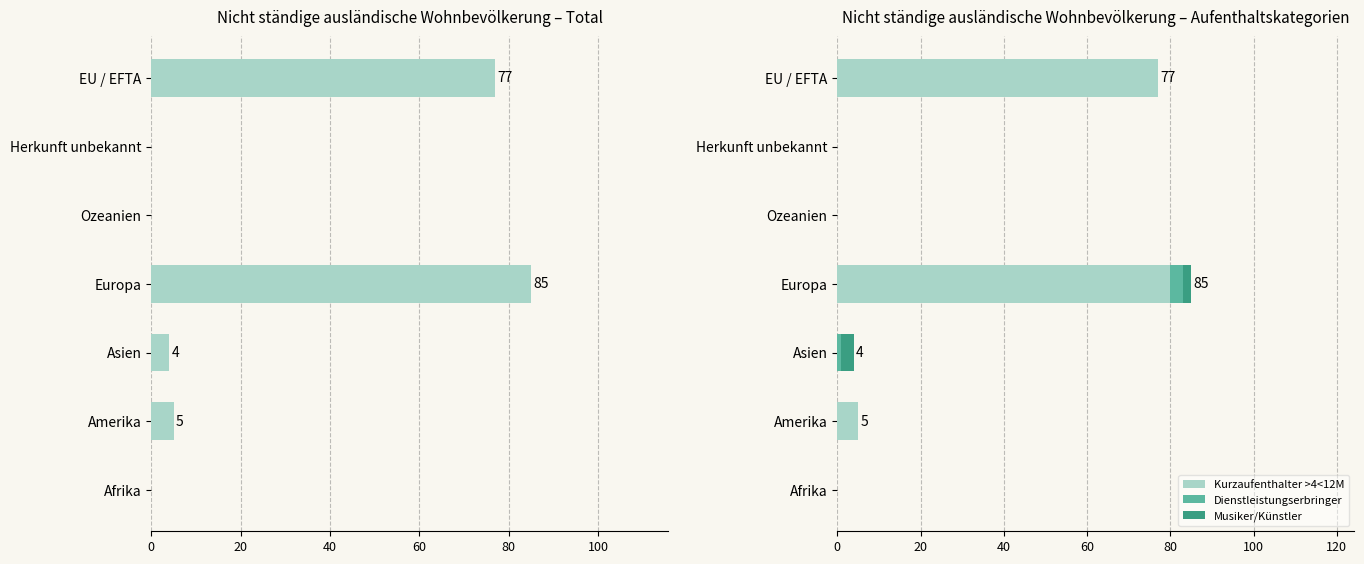

Is it true that Kurzaufenthalter >4<12M equals 80 at Europa?

True